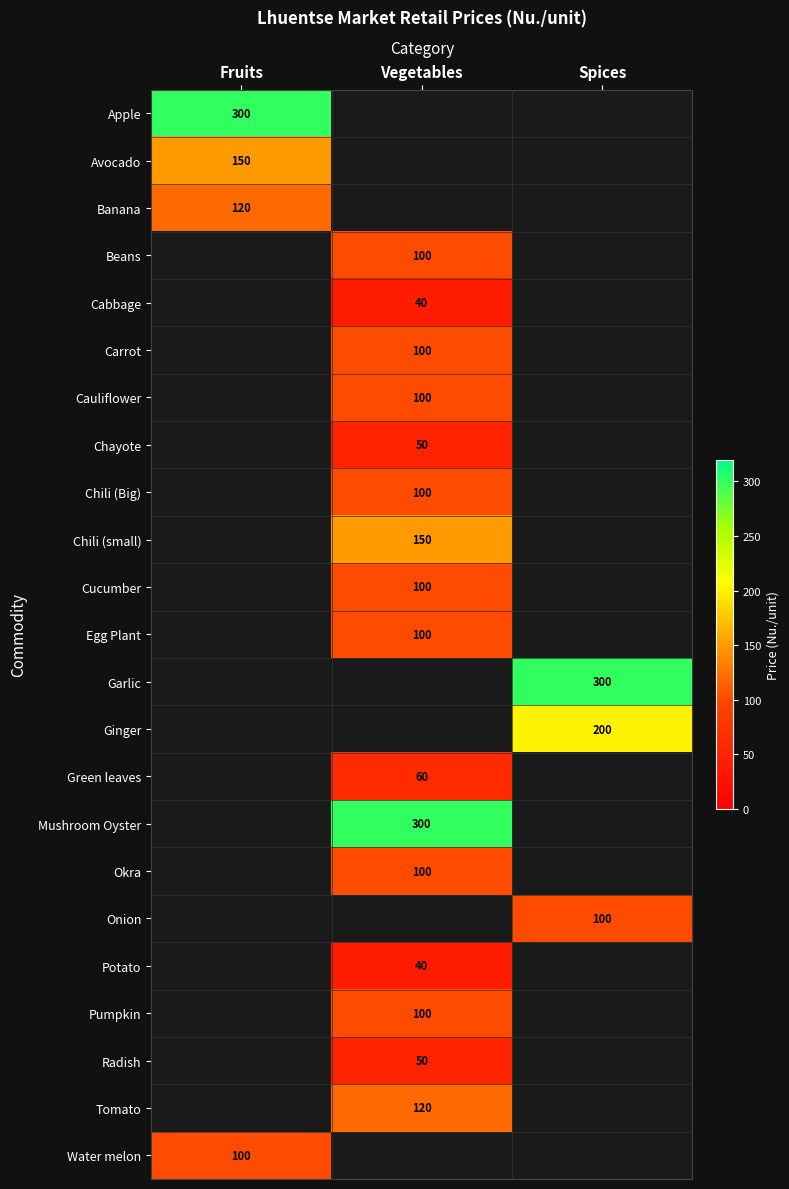

Is it true that Pumpkin equals 100 at Vegetables?

True